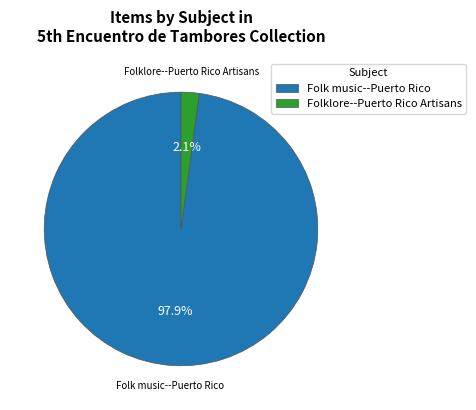

Is there any slice that represents more than half of the pie?

Yes